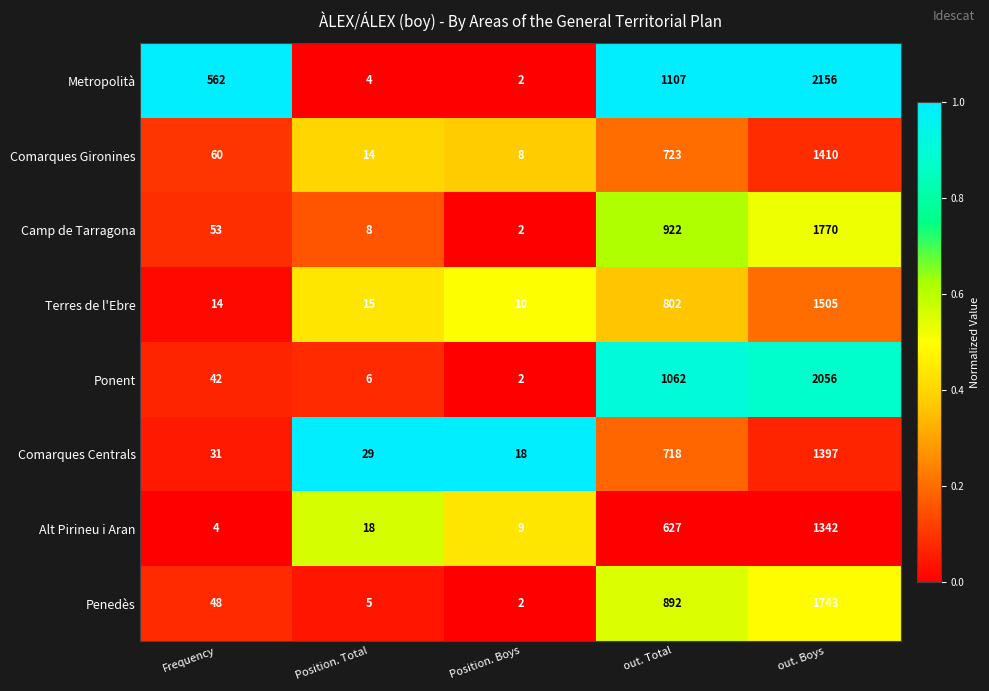

At Position. Total, list the series in order from smallest to largest.

Metropolità, Penedès, Ponent, Camp de Tarragona, Comarques Gironines, Terres de l'Ebre, Alt Pirineu i Aran, Comarques Centrals